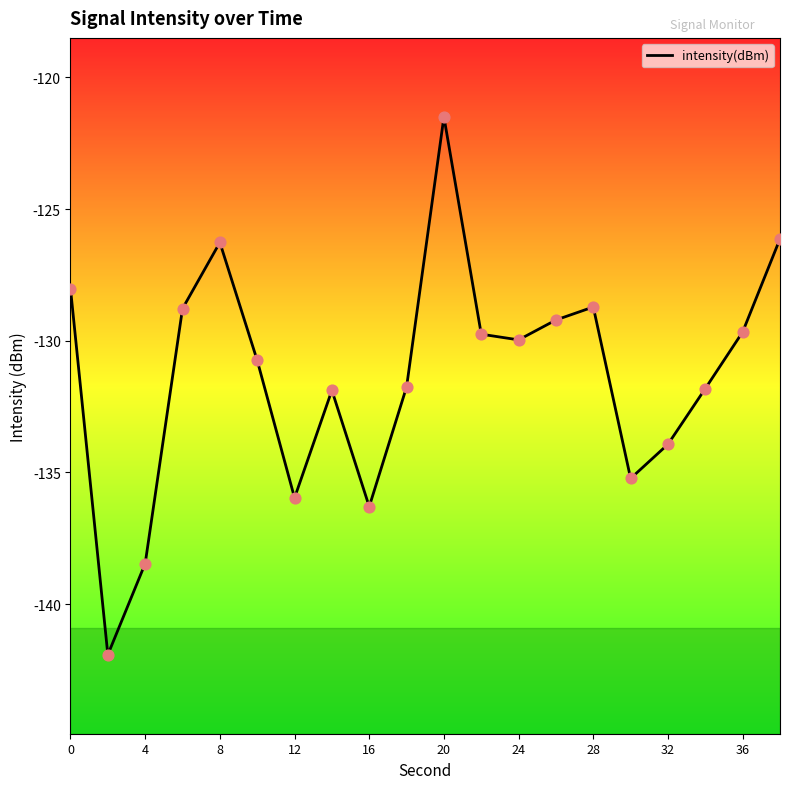

Which has a higher value, 18 or 13?

13